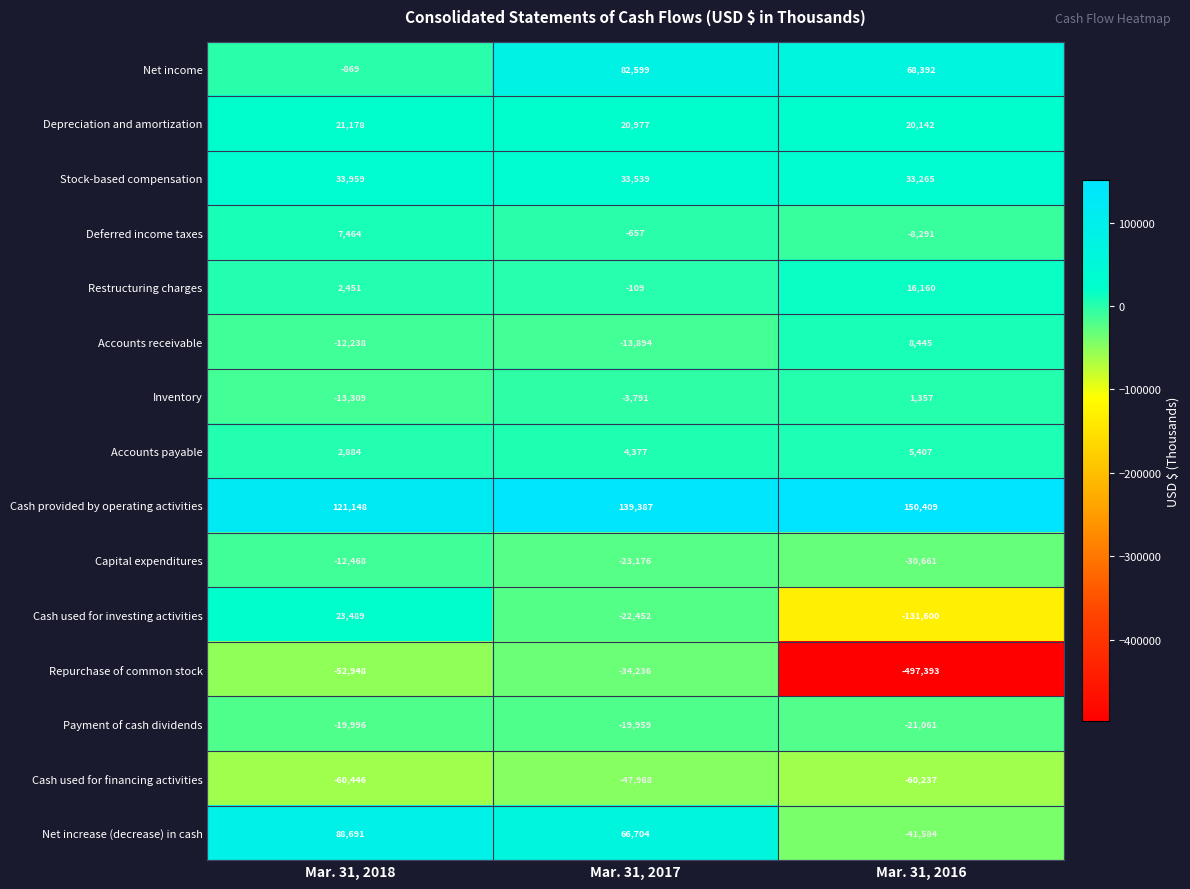

What is the sum of the Cash used for financing activities values at Mar. 31, 2017 and Mar. 31, 2016?

-108205